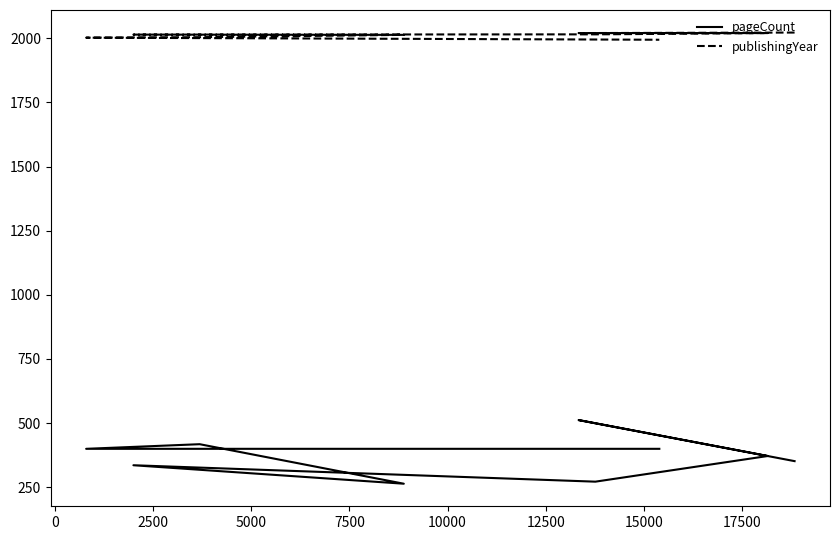

True or false: publishingYear has a value of 2014 at 7500.

True